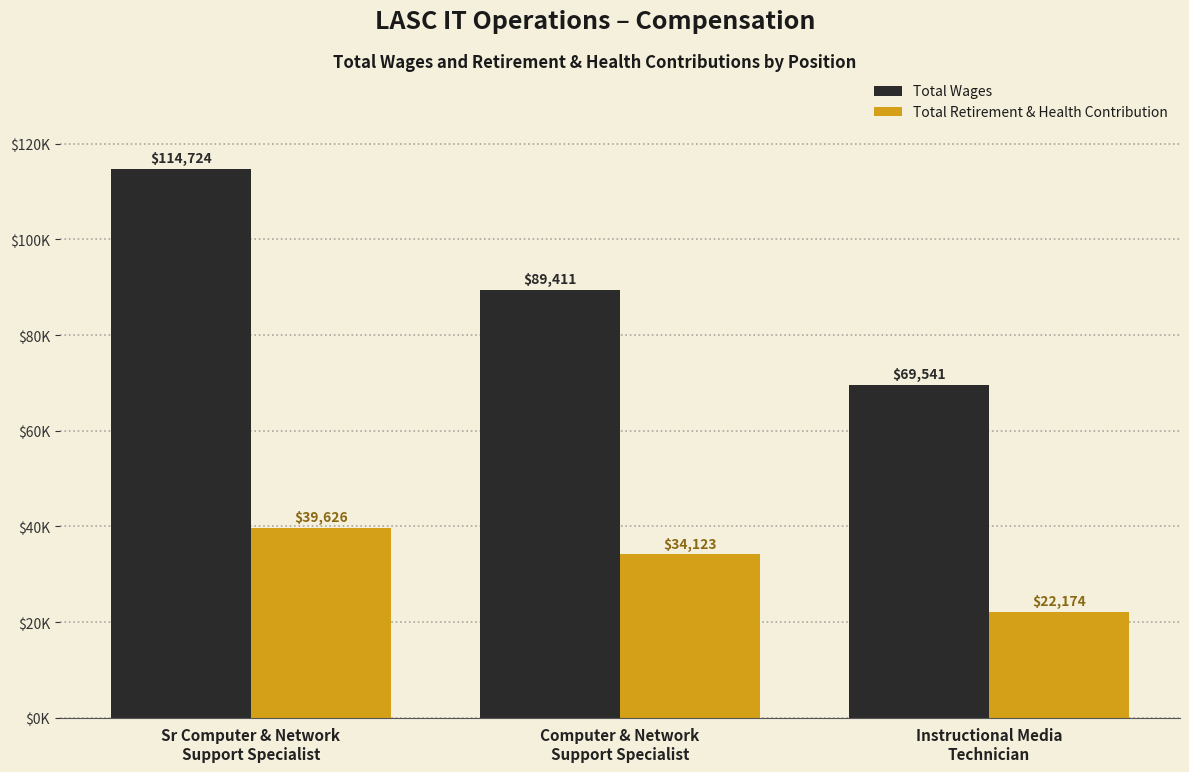

What are all the series names shown in the legend?

Total Wages, Total Retirement & Health Contribution